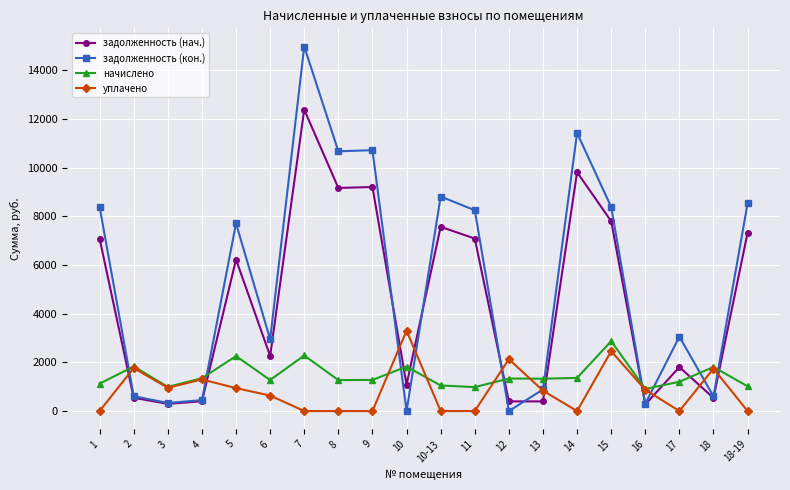

True or false: задолженность (нач.) and начислено cross at least once.

True